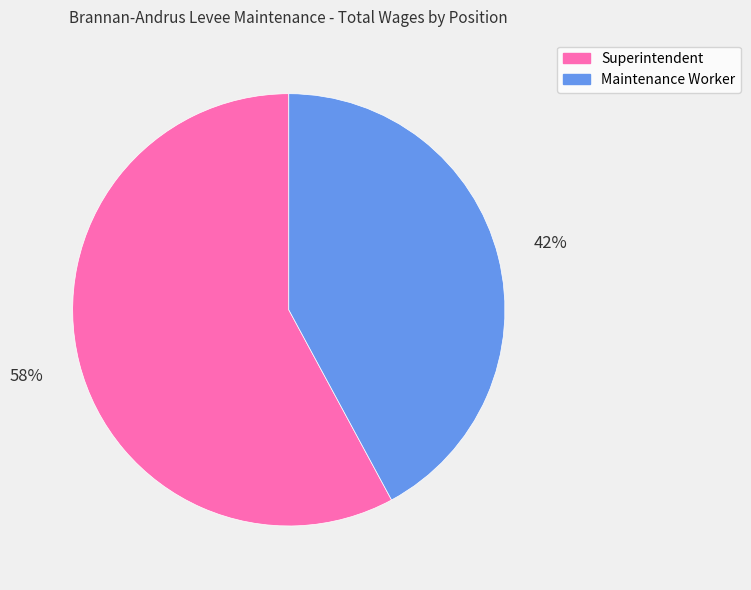

Rank the categories by value from highest to lowest.

Superintendent, Maintenance Worker